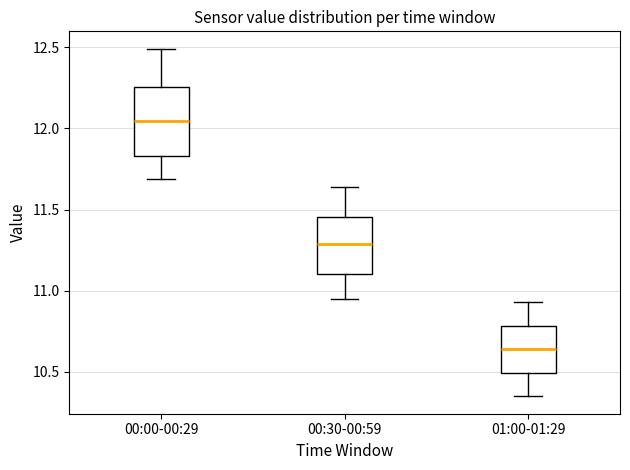

Which box is the tallest, from its lower edge to its upper edge?

00:00-00:29